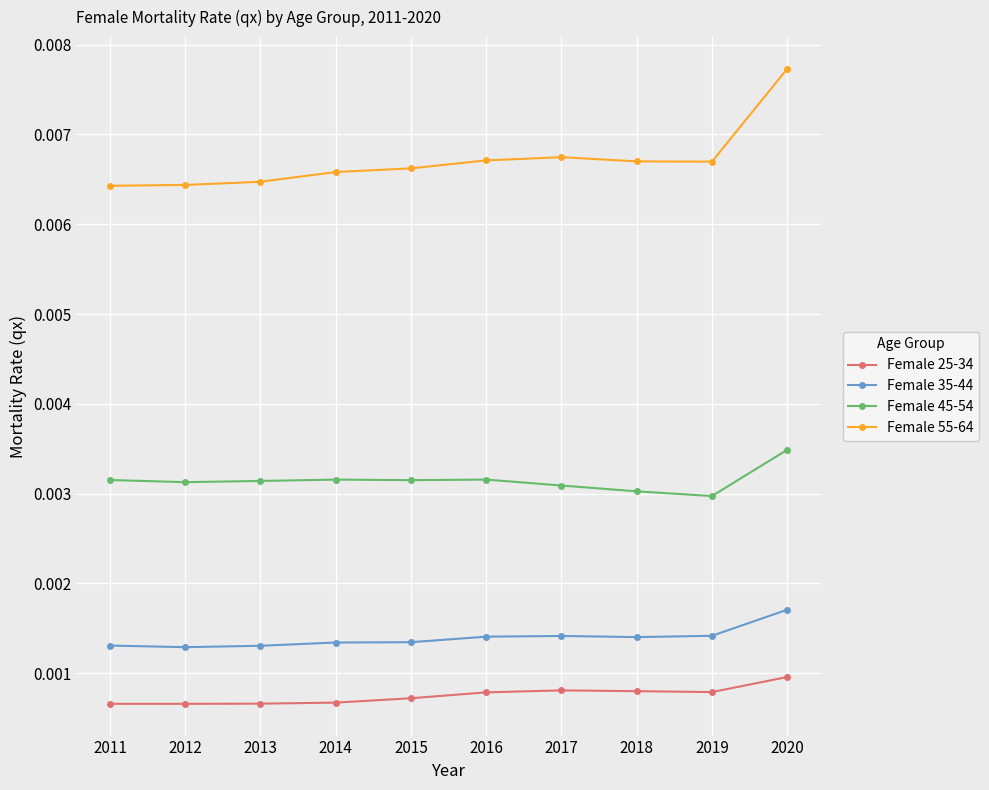

List the series in order of their peak value, lowest first.

Female 25-34, Female 35-44, Female 45-54, Female 55-64